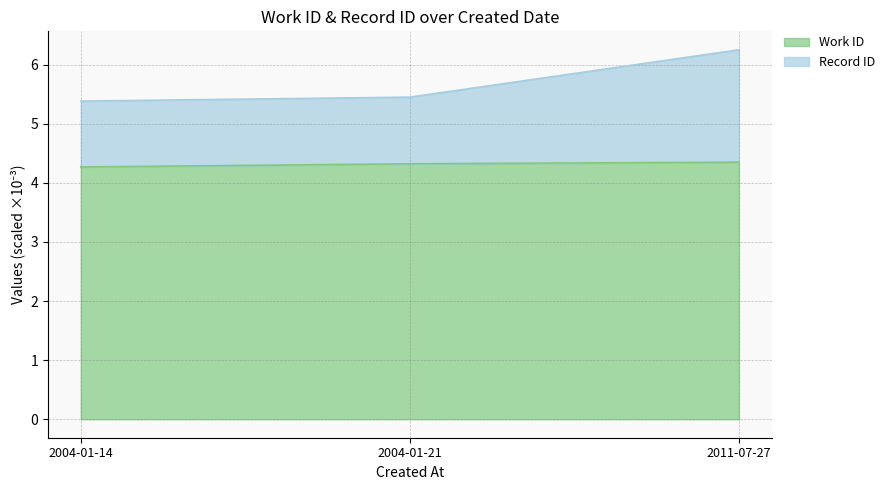

What is the difference between the second highest and minimum values in the Record ID series?

0.1